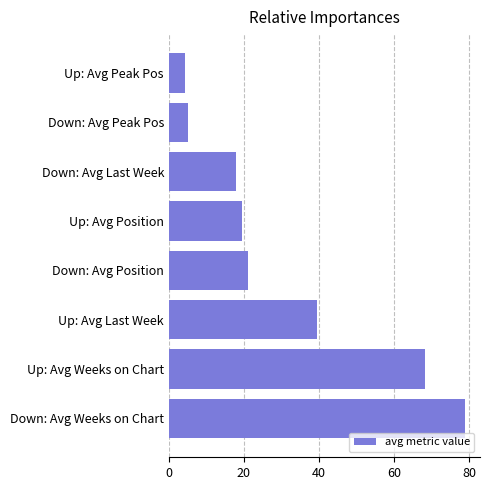

The chart shows a value of 4.4 at Up: Avg Peak Pos. True or false?

True